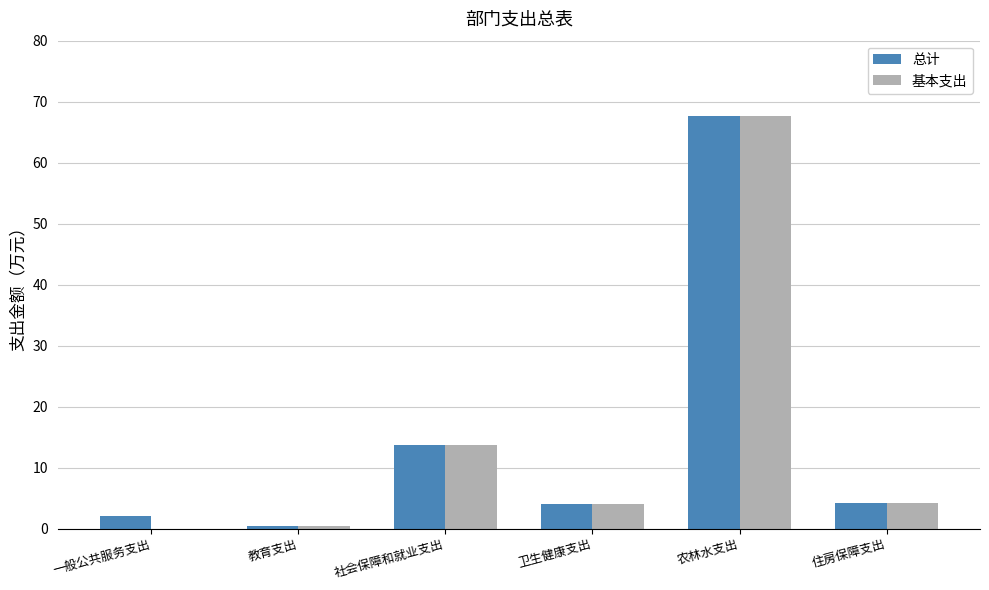

The 总计 series shows 4.0 at 卫生健康支出. True or false?

True